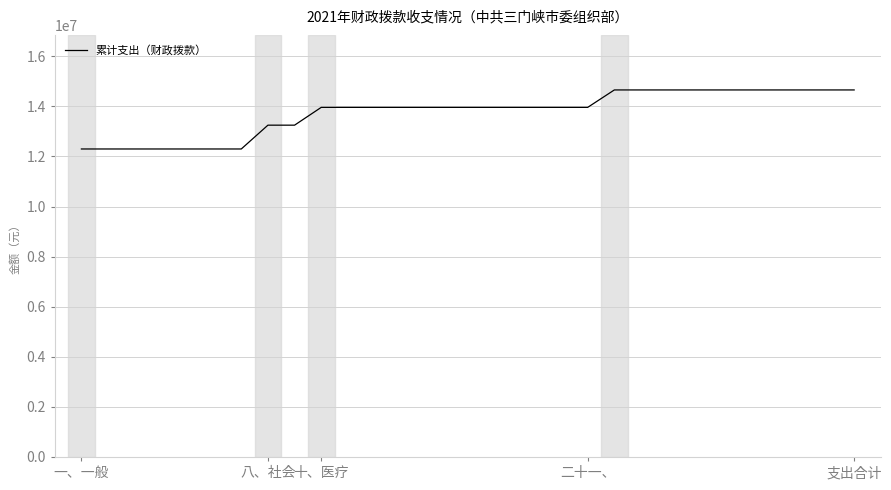

What is the average value?

13758151